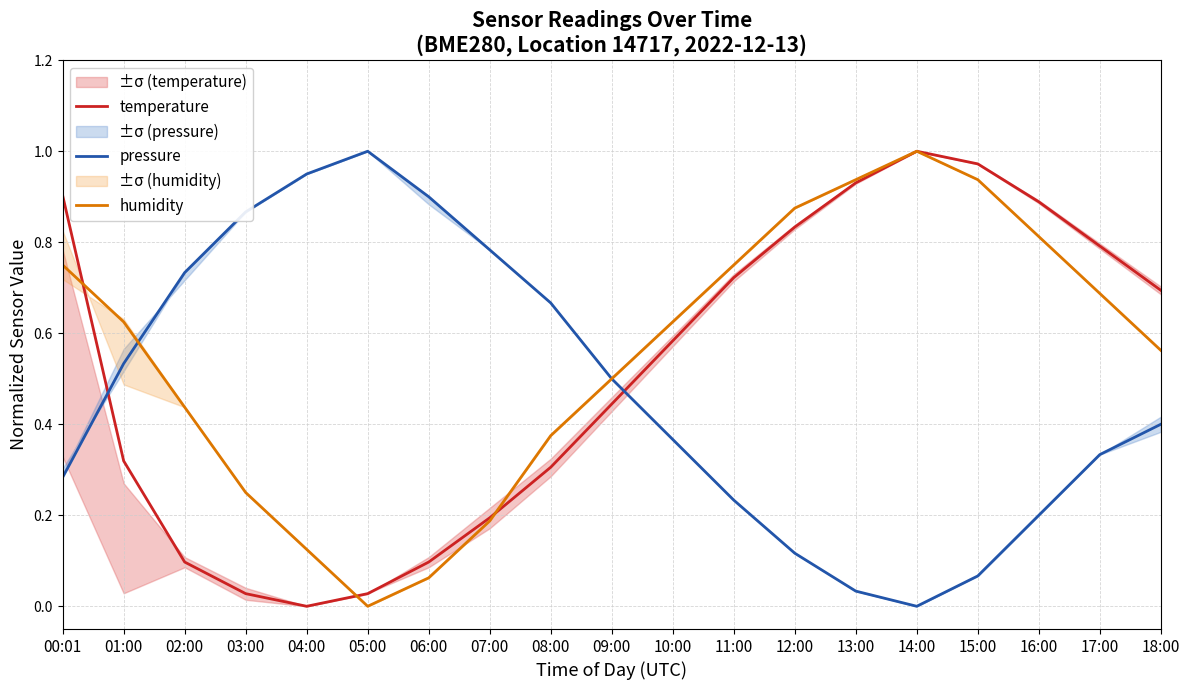

True or false: temperature has more than 2 points higher than both neighbors.

False